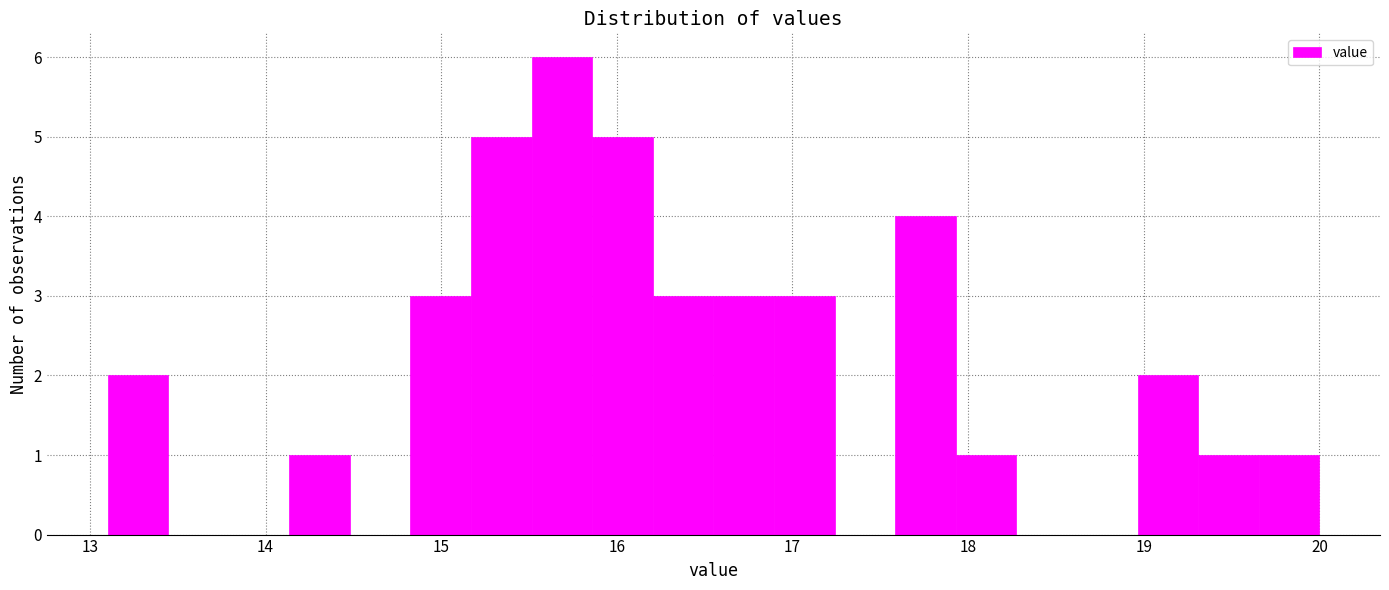

Around what value on the x-axis is the tallest bar? Give the approximate position of its centre, as read against the axis.

15.7